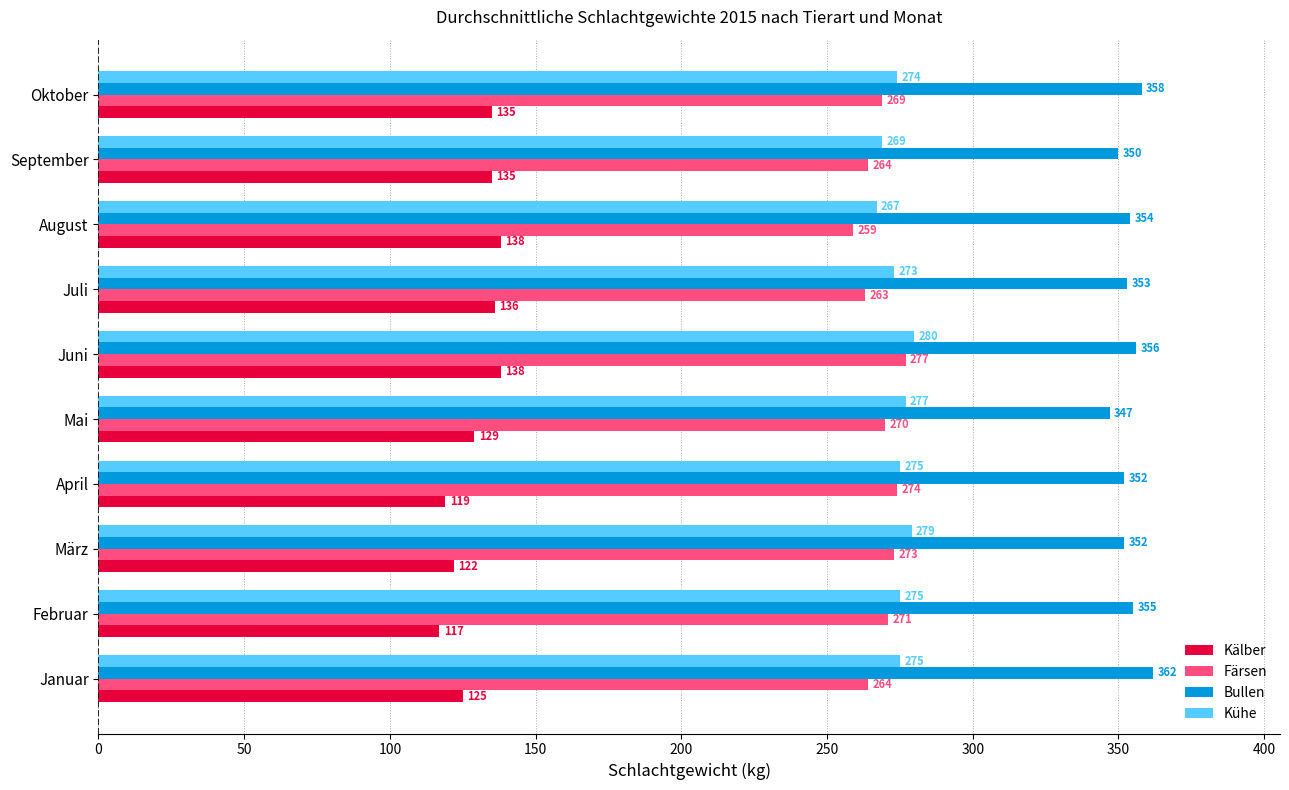

What is the average value of the Bullen series?

354